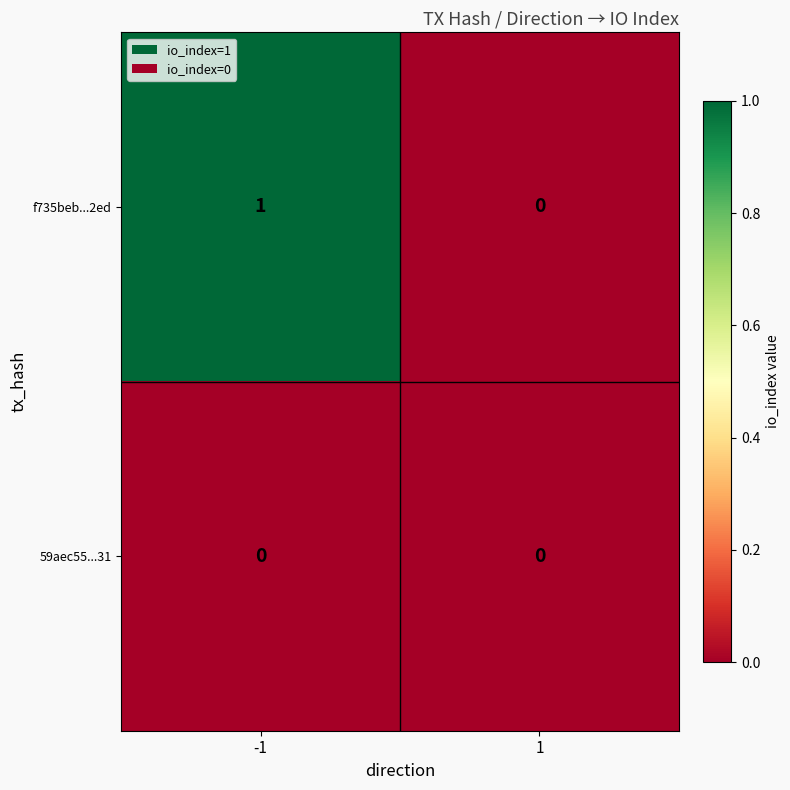

How many values in the f735beb...2ed series are below 1?

1